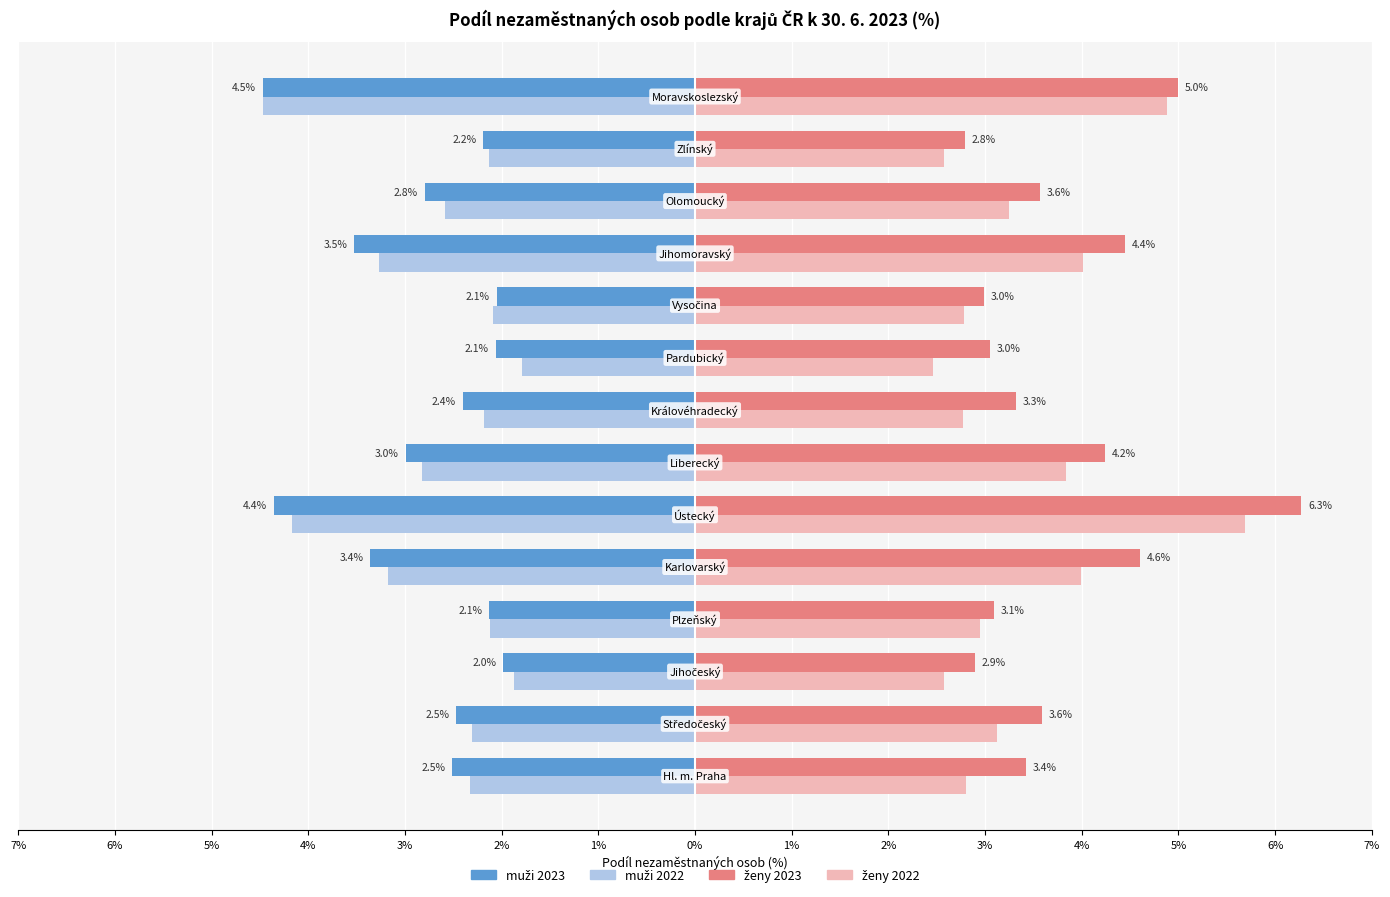

Rank the series by their maximum value, from highest to lowest.

ženy 2023, ženy 2022, muži 2022, muži 2023